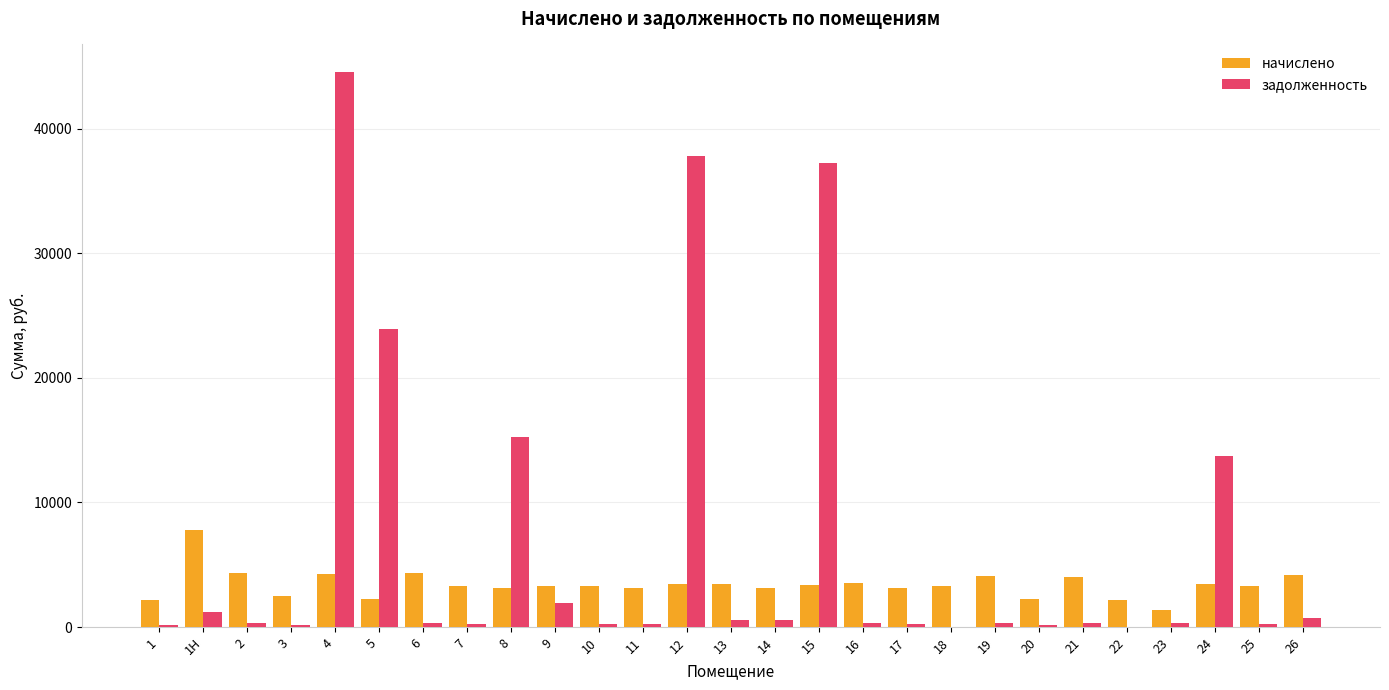

What is the sum of all задолженность values?

181391.5